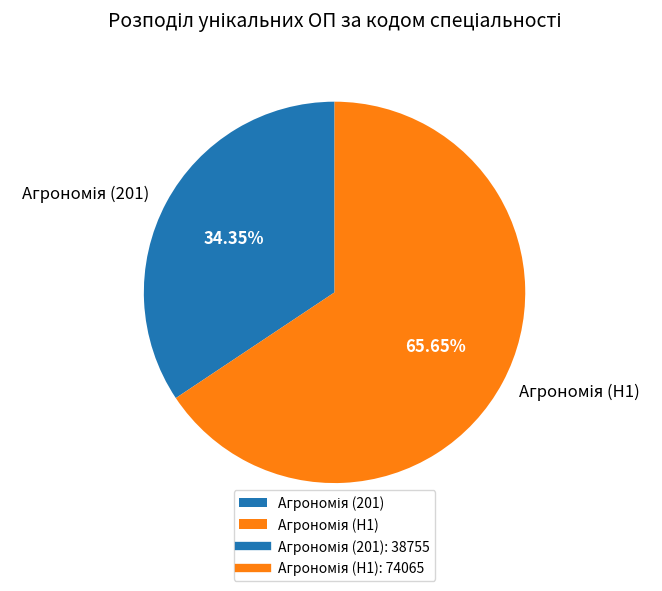

Is there any slice that represents more than half of the pie?

Yes